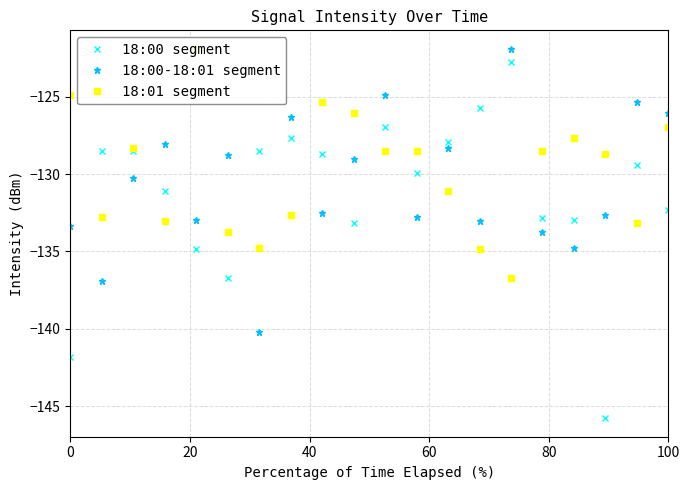

Rank the series by their average value, from lowest to highest.

18:00 segment, 18:00-18:01 segment, 18:01 segment